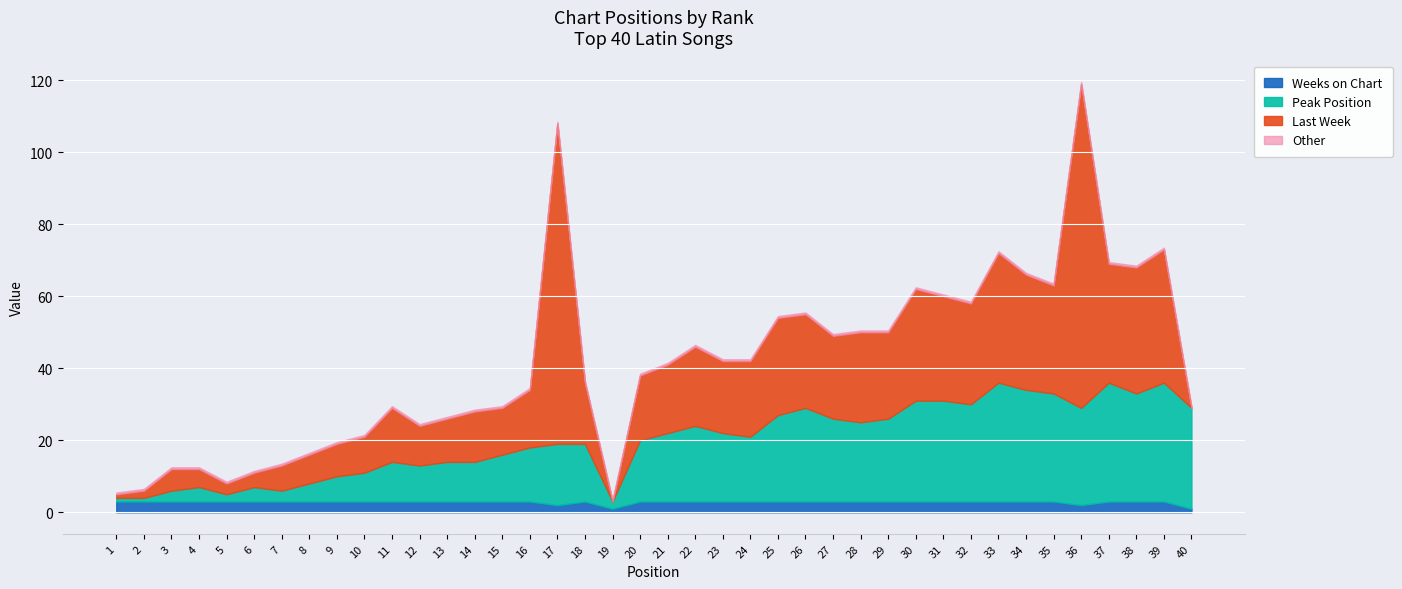

Reading left to right, transcribe all the data shown in this chart.

Last Week: 1=1	2=2	3=6	4=5	5=3	6=4	7=7	8=8	9=9	10=10	11=15	12=11	13=12	14=14	15=13	16=16	17=89	18=17	19=0	20=18	21=19	22=22	23=20	24=21	25=27	26=26	27=23	28=25	29=24	30=31	31=29	32=28	33=36	34=32	35=30	36=90	37=33	38=35	39=37	40=0
Peak Position: 1=1	2=1	3=3	4=4	5=2	6=4	7=3	8=5	9=7	10=8	11=11	12=10	13=11	14=11	15=13	16=15	17=17	18=16	19=2	20=17	21=19	22=21	23=19	24=18	25=24	26=26	27=23	28=22	29=23	30=28	31=28	32=27	33=33	34=31	35=30	36=27	37=33	38=30	39=33	40=28
Weeks on Chart: 1=3	2=3	3=3	4=3	5=3	6=3	7=3	8=3	9=3	10=3	11=3	12=3	13=3	14=3	15=3	16=3	17=2	18=3	19=1	20=3	21=3	22=3	23=3	24=3	25=3	26=3	27=3	28=3	29=3	30=3	31=3	32=3	33=3	34=3	35=3	36=2	37=3	38=3	39=3	40=1